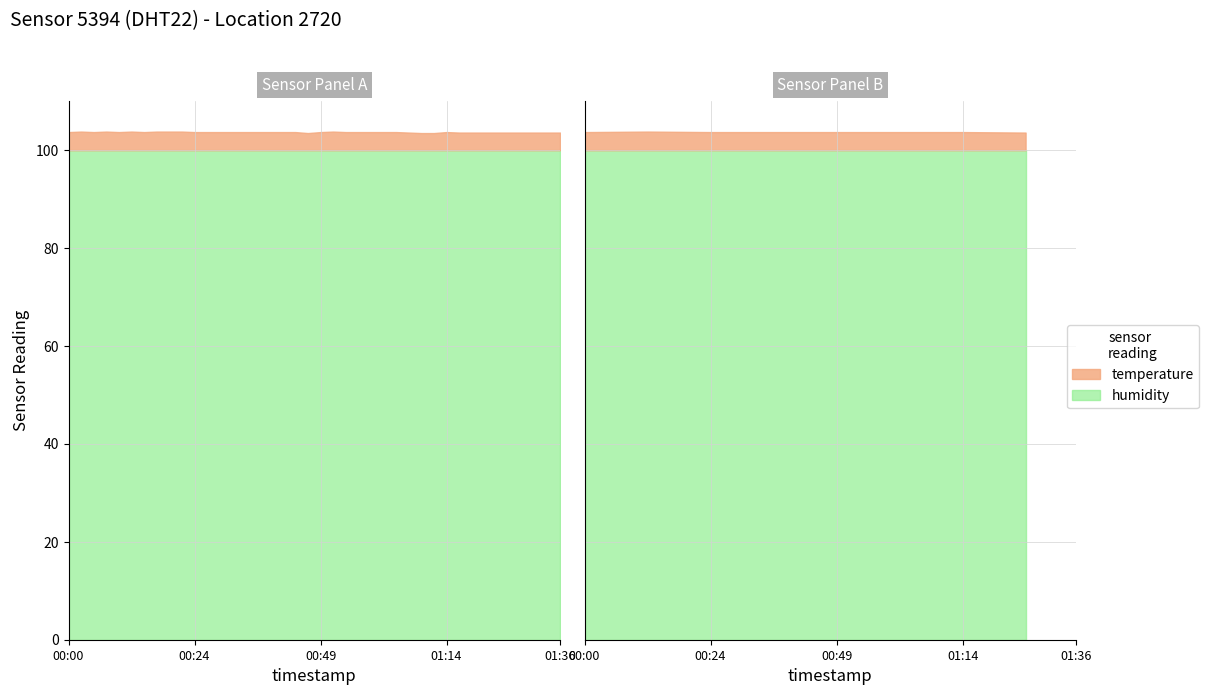

Count the number of categories in the chart.

40